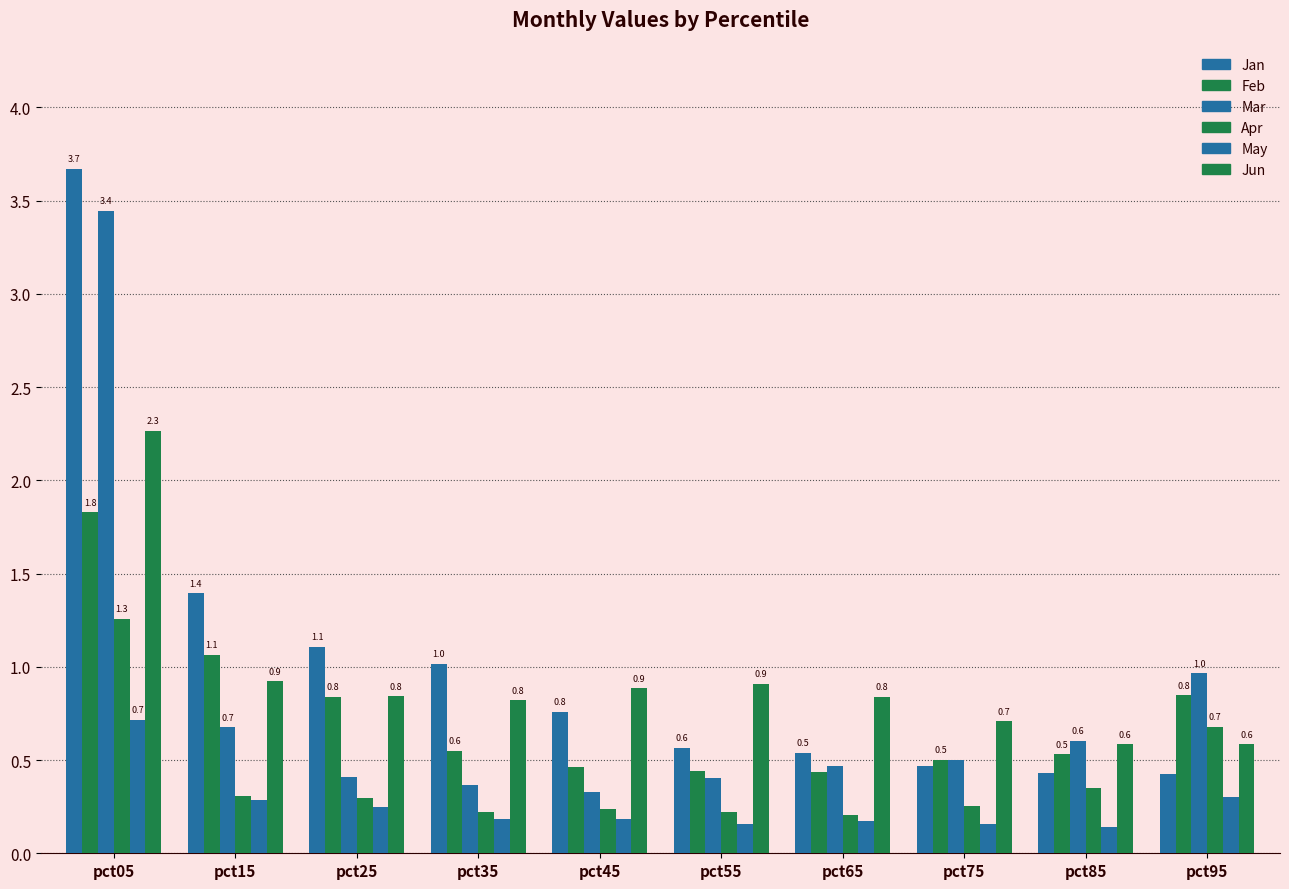

Reading left to right, list all the values displayed in this chart.

Jan: 3.7	1.4	1.1	1.0	0.8	0.6	0.5	0.5	0.4	0.4
Feb: 1.8	1.1	0.8	0.6	0.5	0.4	0.4	0.5	0.5	0.8
Mar: 3.4	0.7	0.4	0.4	0.3	0.4	0.5	0.5	0.6	1.0
Apr: 1.3	0.3	0.3	0.2	0.2	0.2	0.2	0.3	0.3	0.7
May: 0.7	0.3	0.2	0.2	0.2	0.2	0.2	0.2	0.1	0.3
Jun: 2.3	0.9	0.8	0.8	0.9	0.9	0.8	0.7	0.6	0.6